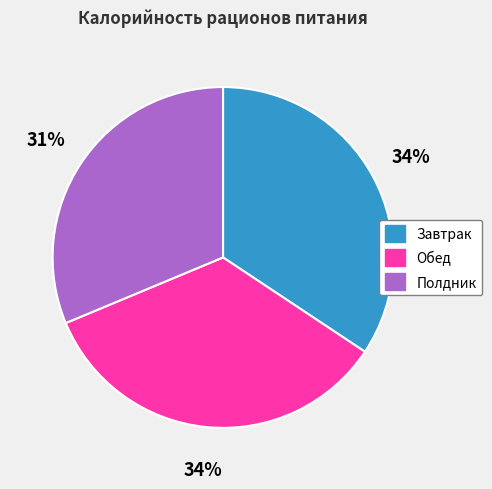

What is the ratio of the value at Полдник to the value at Обед?

0.9